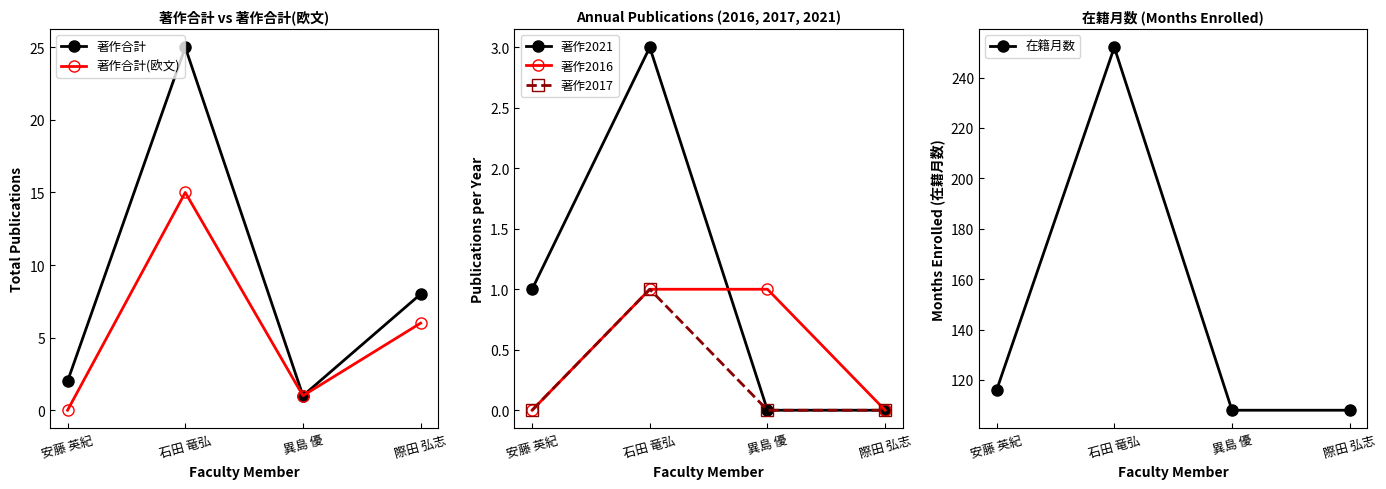

True or false: 在籍月数 and 著作2017 intersect in this chart.

False